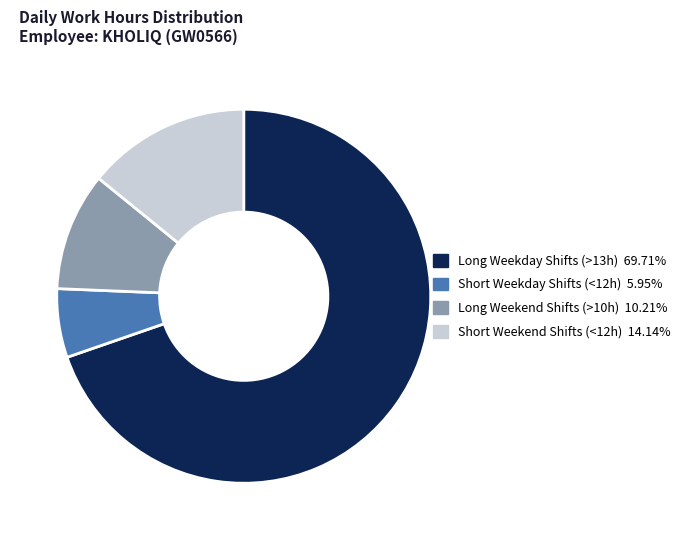

Does any single category account for the majority?

Yes